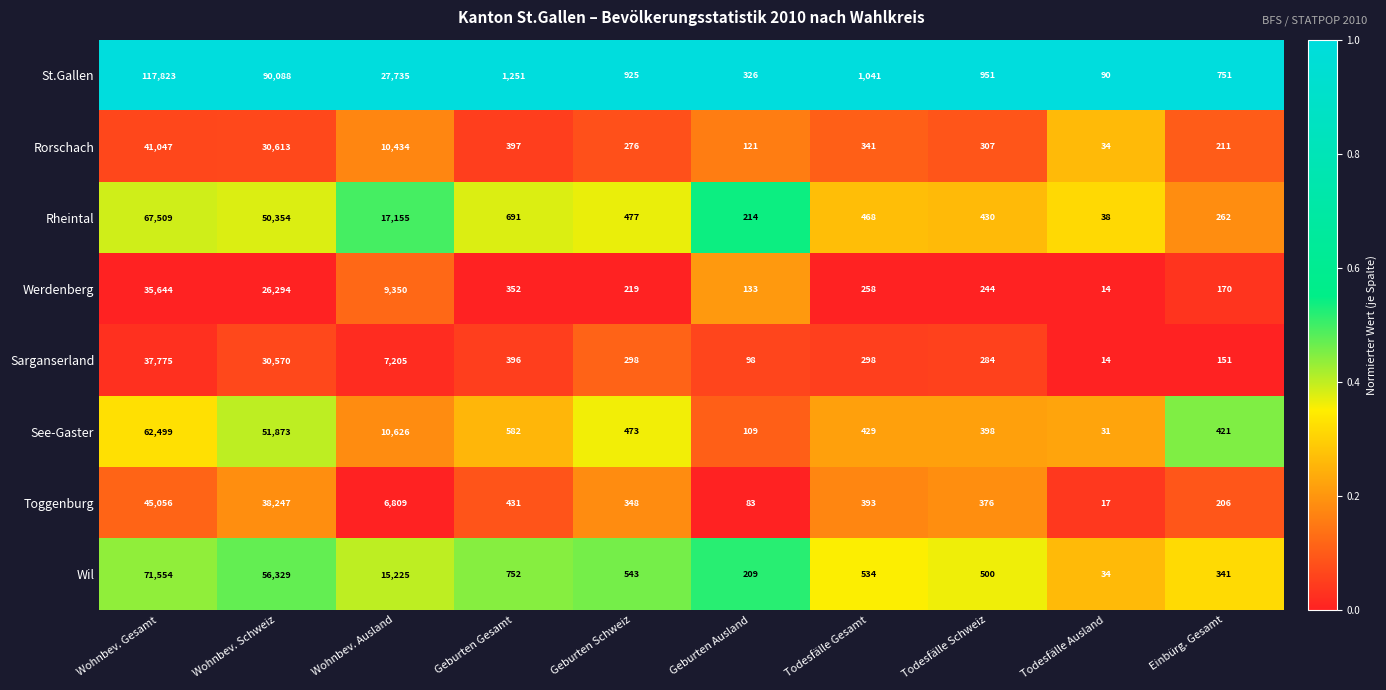

Rank the series at Einbürg. Gesamt from lowest to highest value.

Sarganserland, Werdenberg, Toggenburg, Rorschach, Rheintal, Wil, See-Gaster, St.Gallen